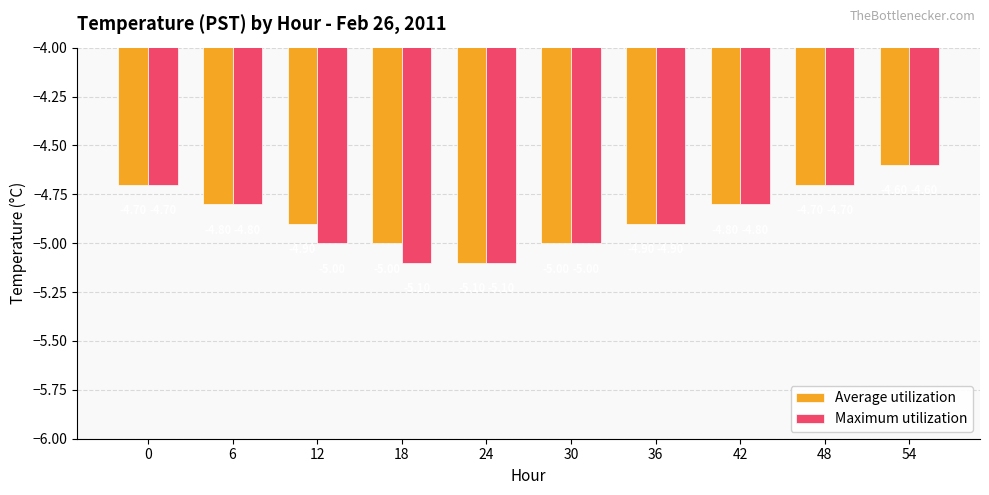

Is the value of Average utilization at 36 greater than the value of Maximum utilization at 24?

Yes